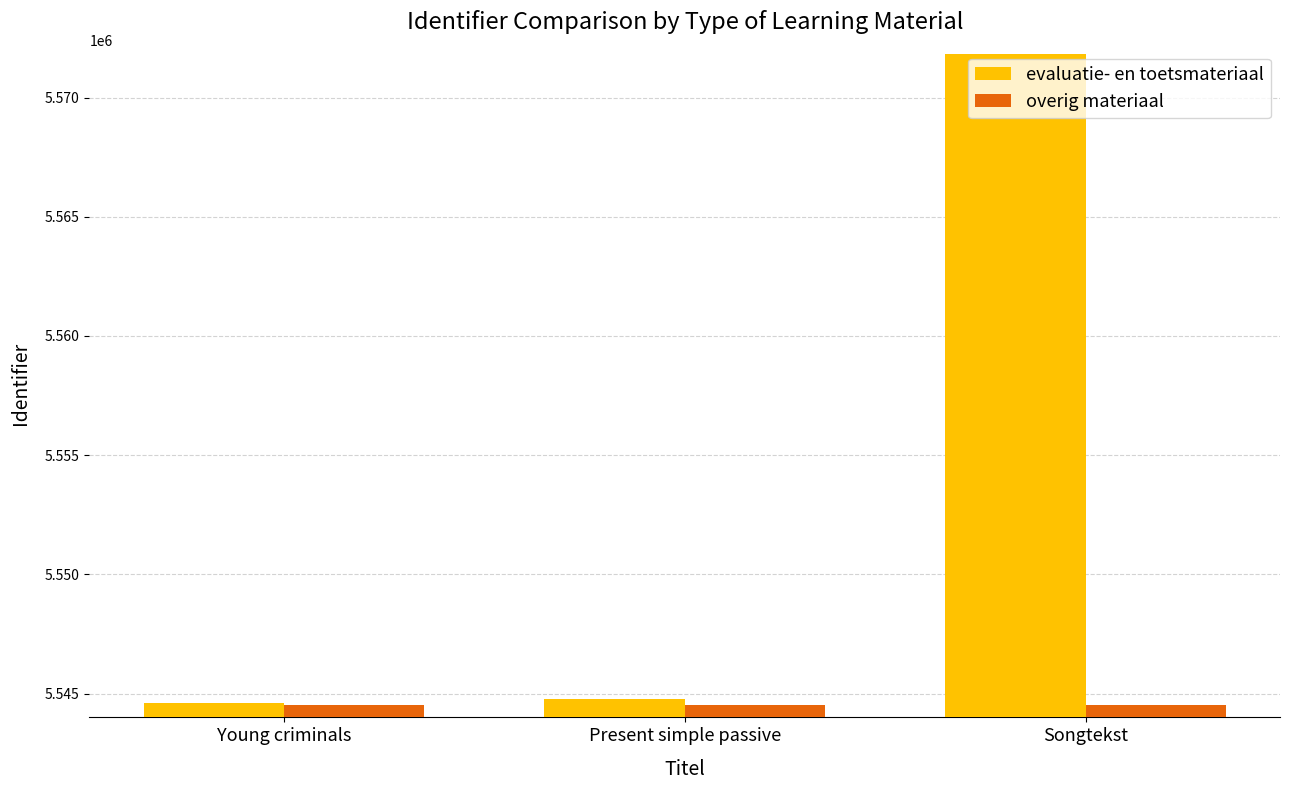

Are the bars horizontal?

No